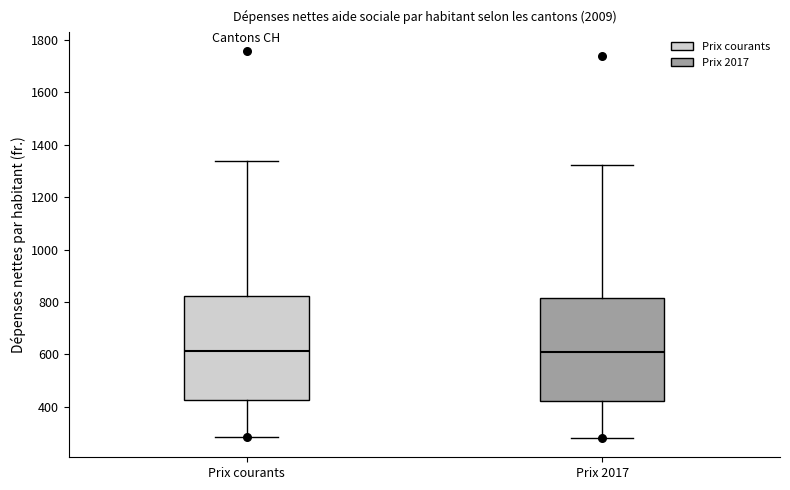

Reading left to right, read every box against the y-axis: the position of its median line, the range the box covers, and the ends of its whiskers. The values are not printed on the chart, so give them approximately, as read against the axis.

Prix courants: median 620, box 420 to 820, whiskers 280 to 1340
Prix 2017: median 600, box 420 to 820, whiskers 280 to 1320